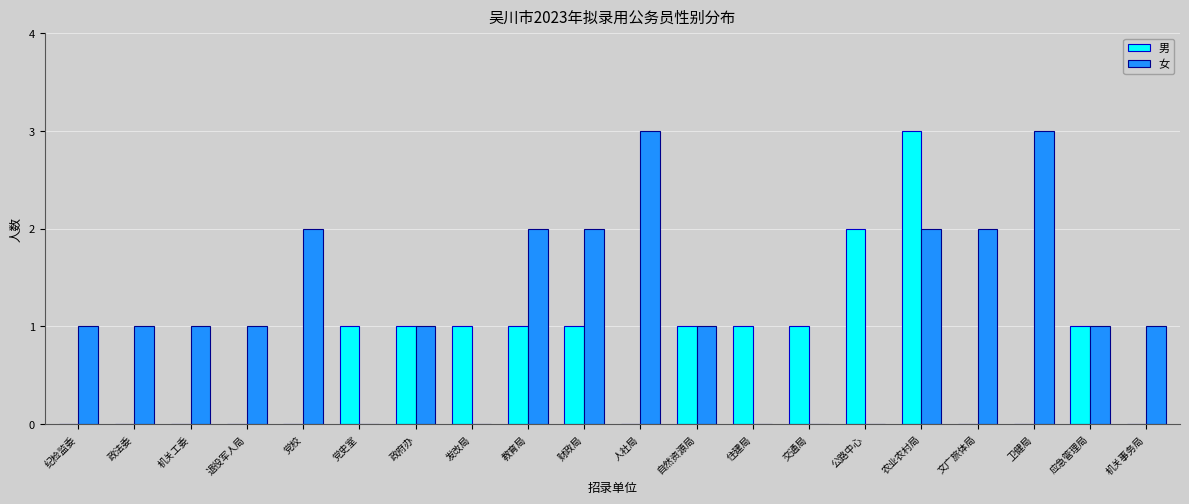

Is it true that 女 equals 2 at 交通局?

False